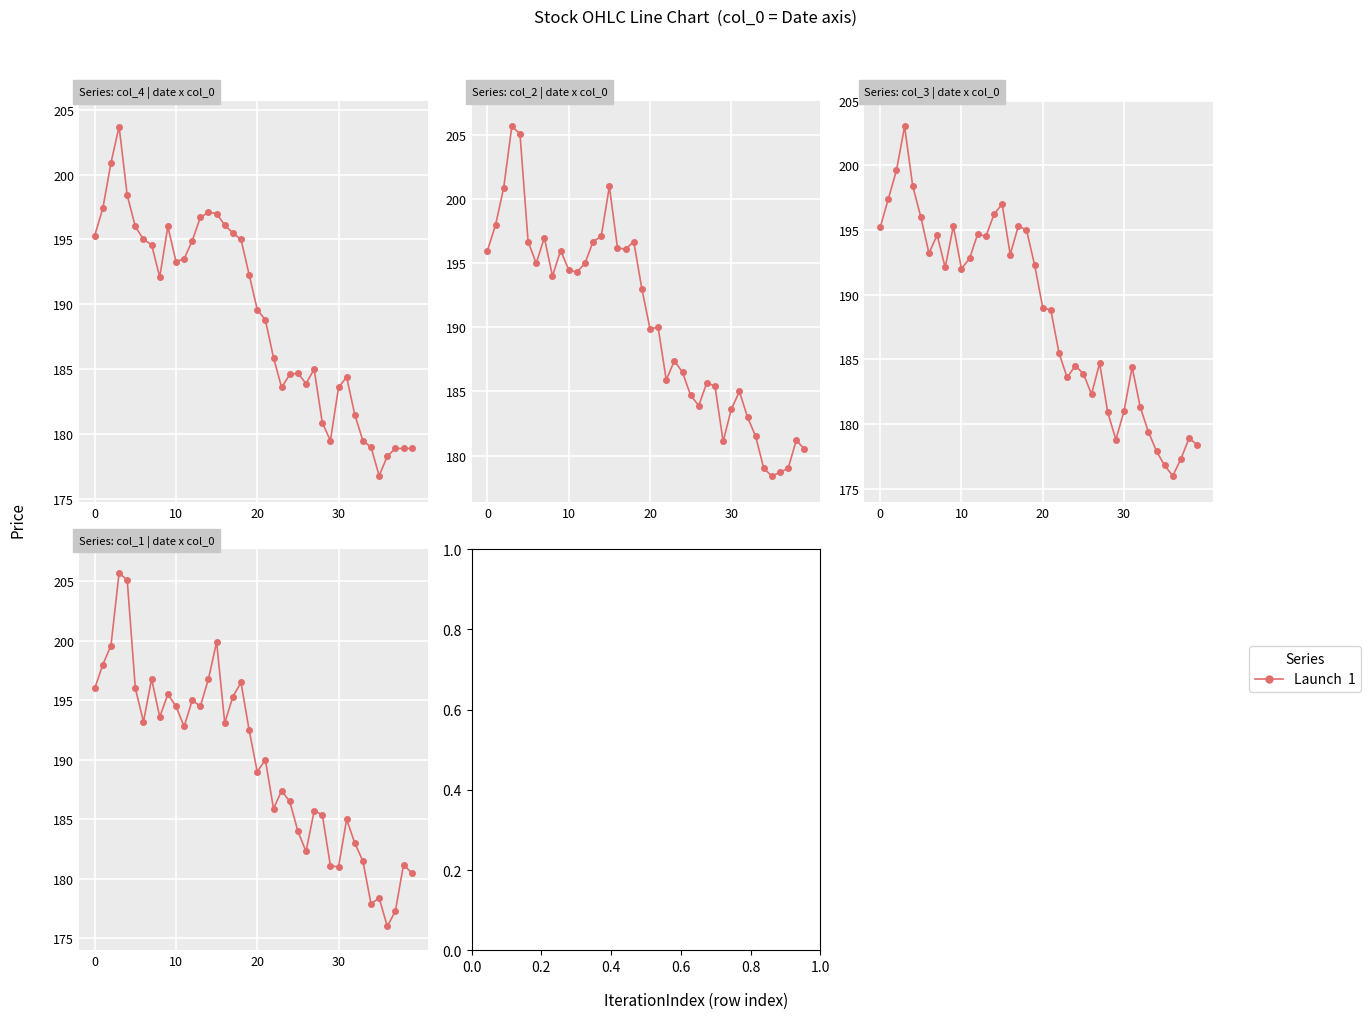

List the series in order of their peak value, highest first.

col_2, col_1, col_4, col_3